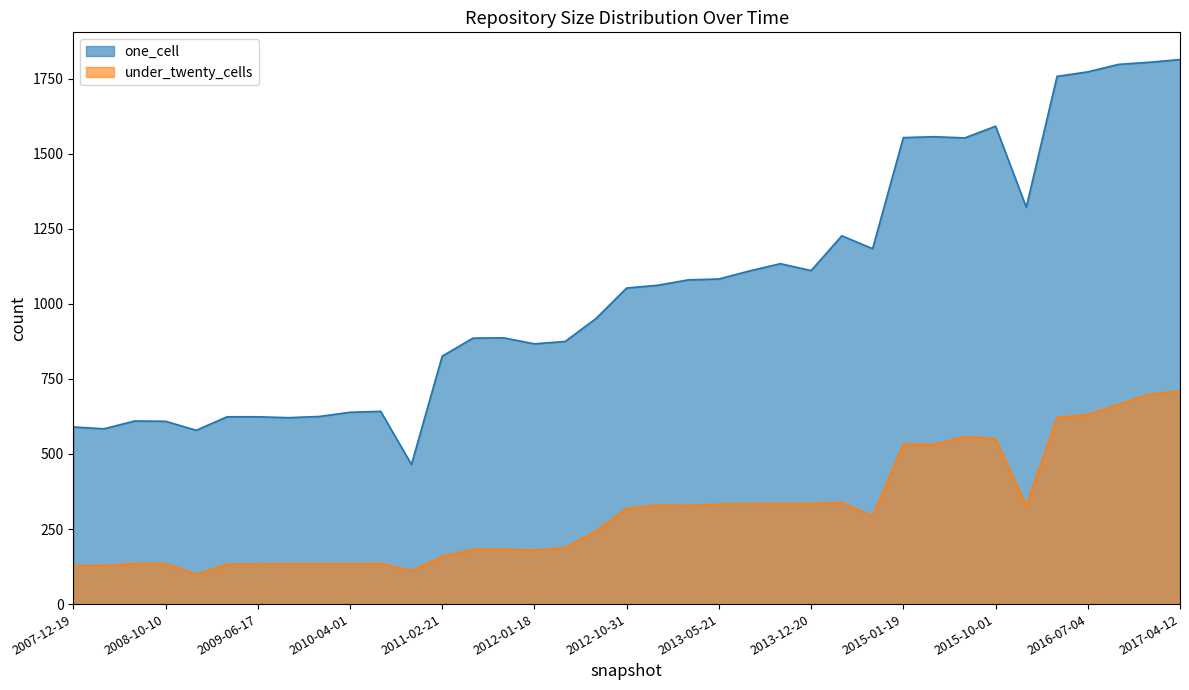

True or false: under_twenty_cells and one_cell cross at least once.

False